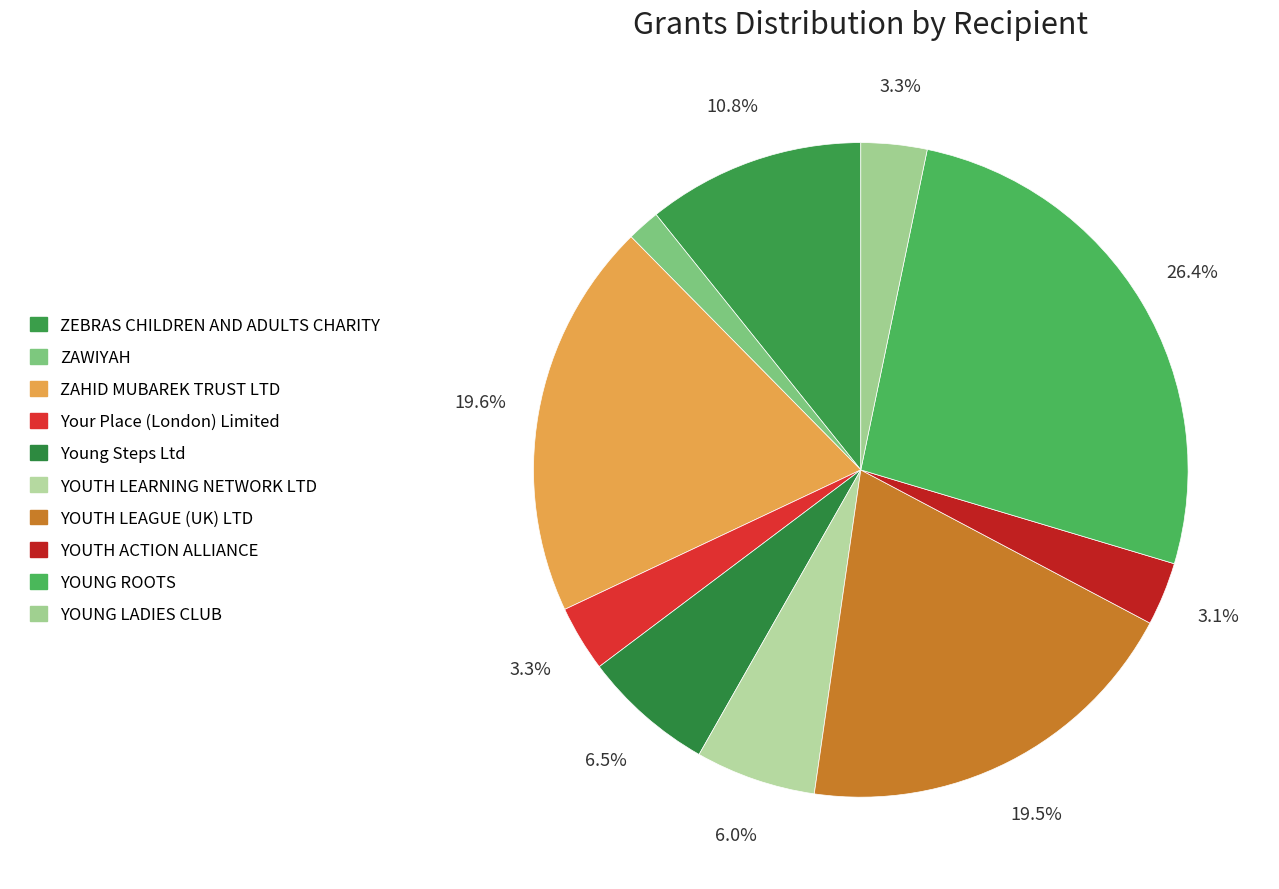

The YOUTH LEARNING NETWORK LTD slice represents 1% of the pie. True or false?

False